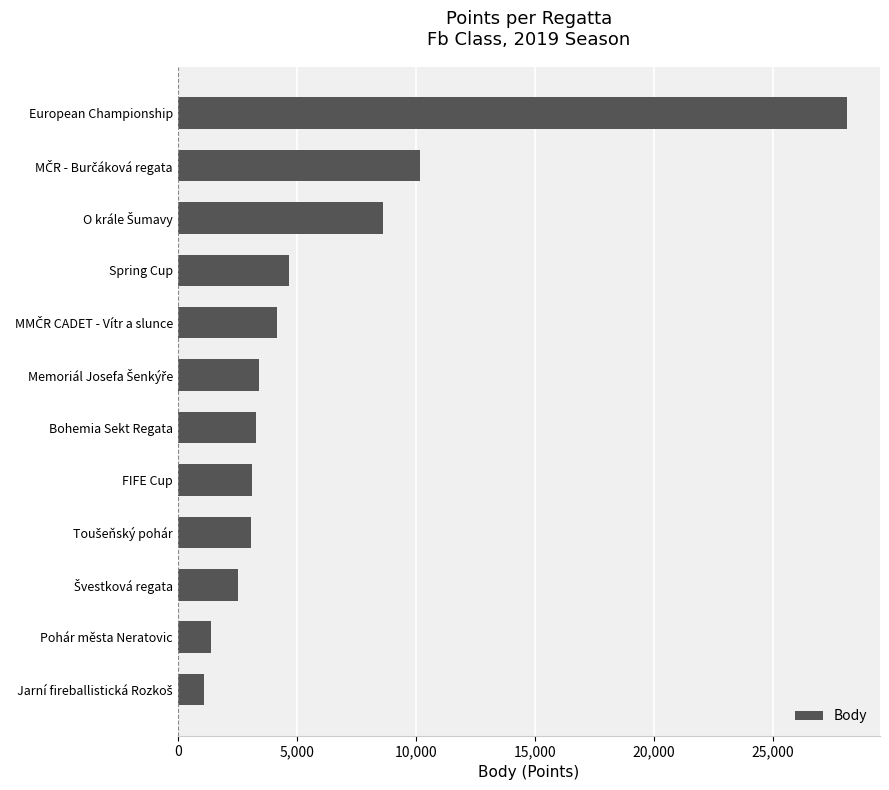

What is the ratio of the value at Bohemia Sekt Regata to the value at FIFE Cup?

1.1